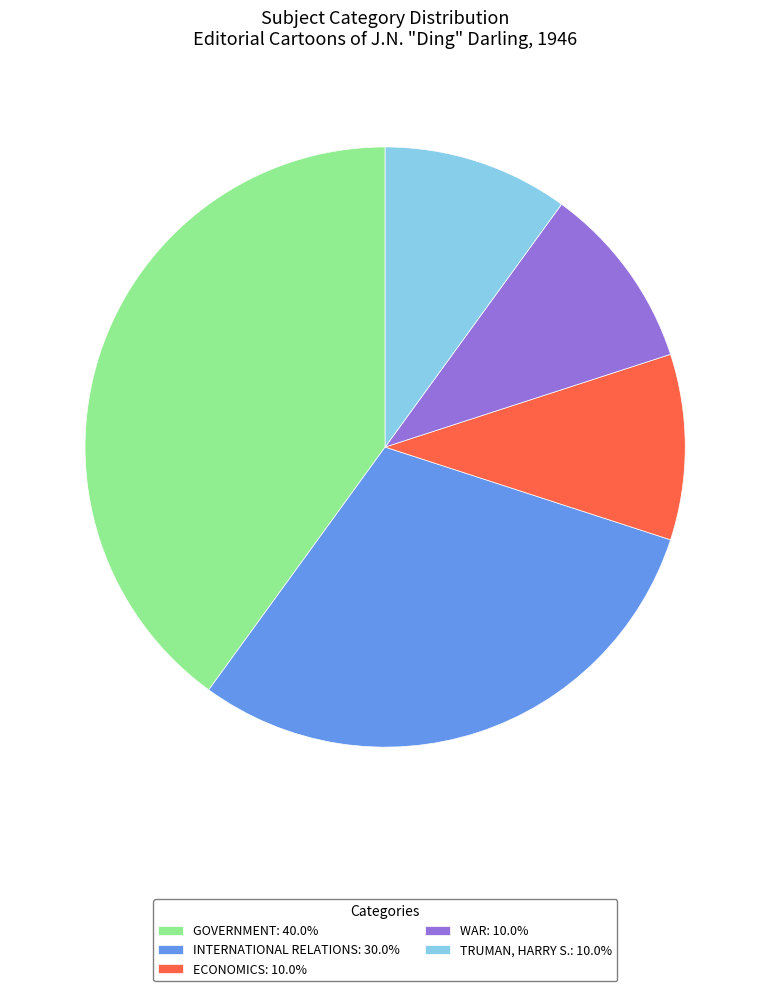

Count the number of slices in the pie.

5